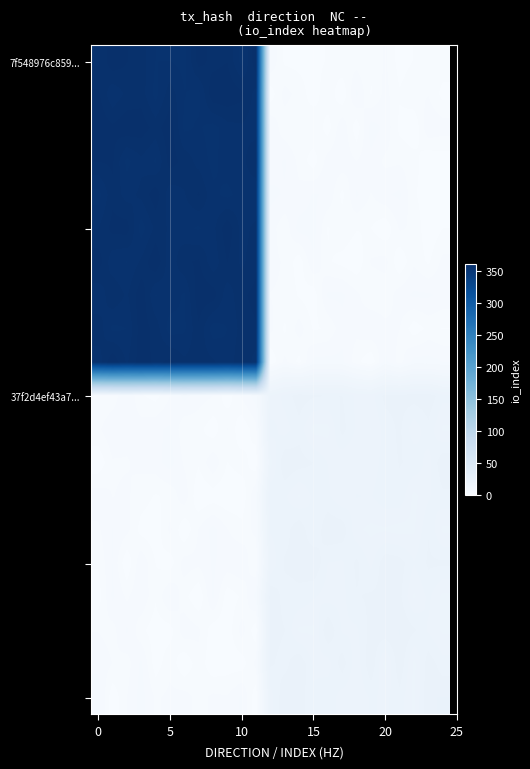

How many distinct data groups are displayed?

20